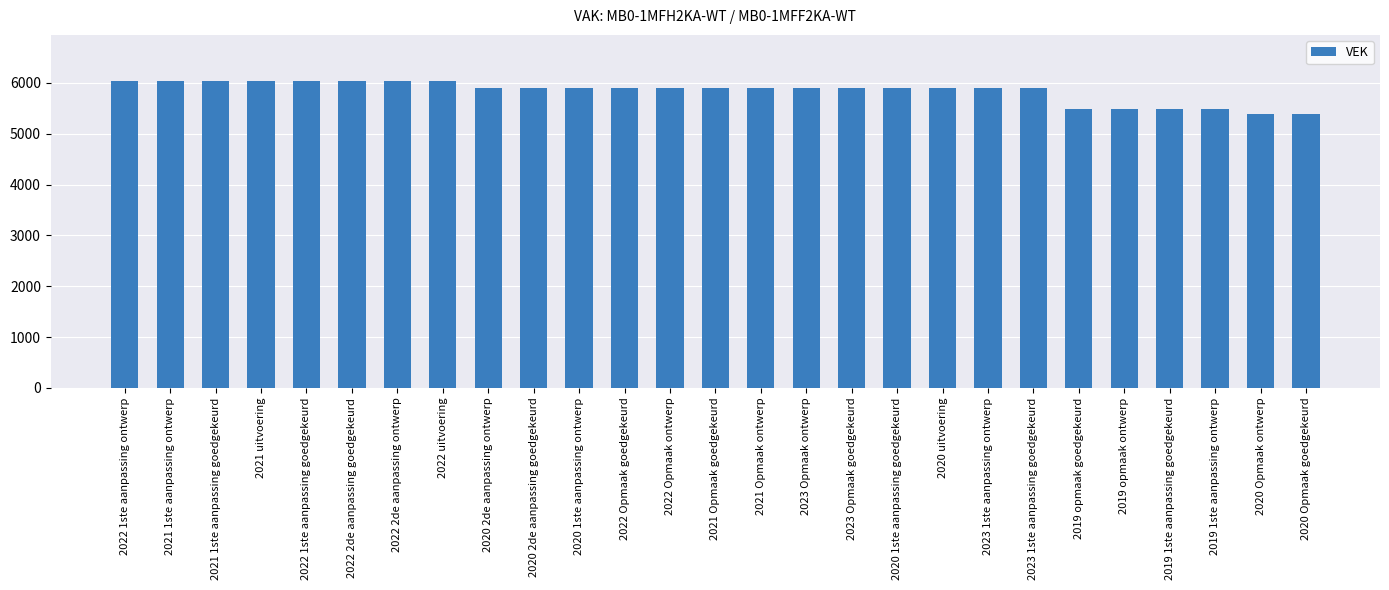

What is the change in value from 2023 Opmaak goedgekeurd to 2019 opmaak goedgekeurd?

-400